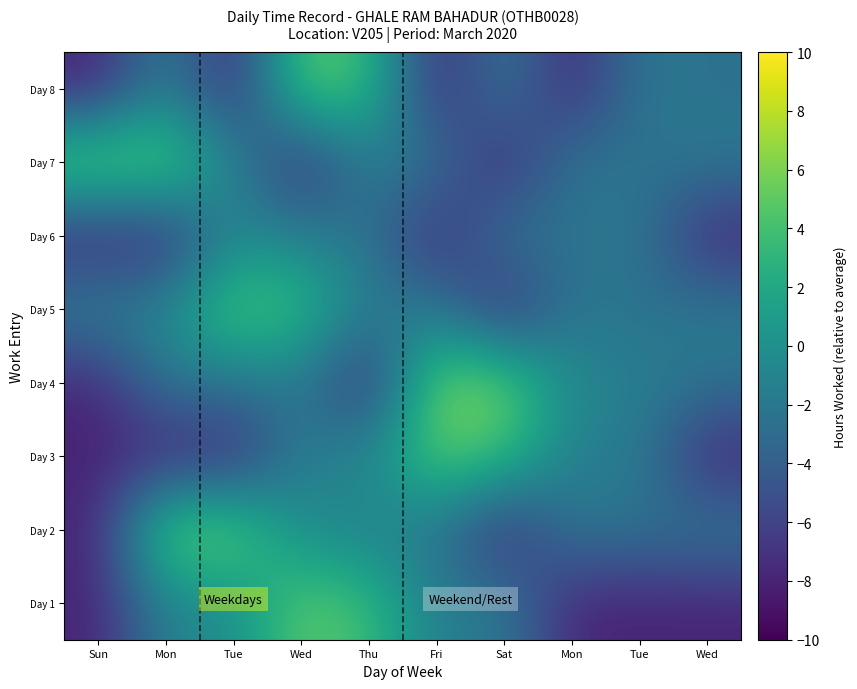

Which series changed the most between Mon and Tue?

Day 6